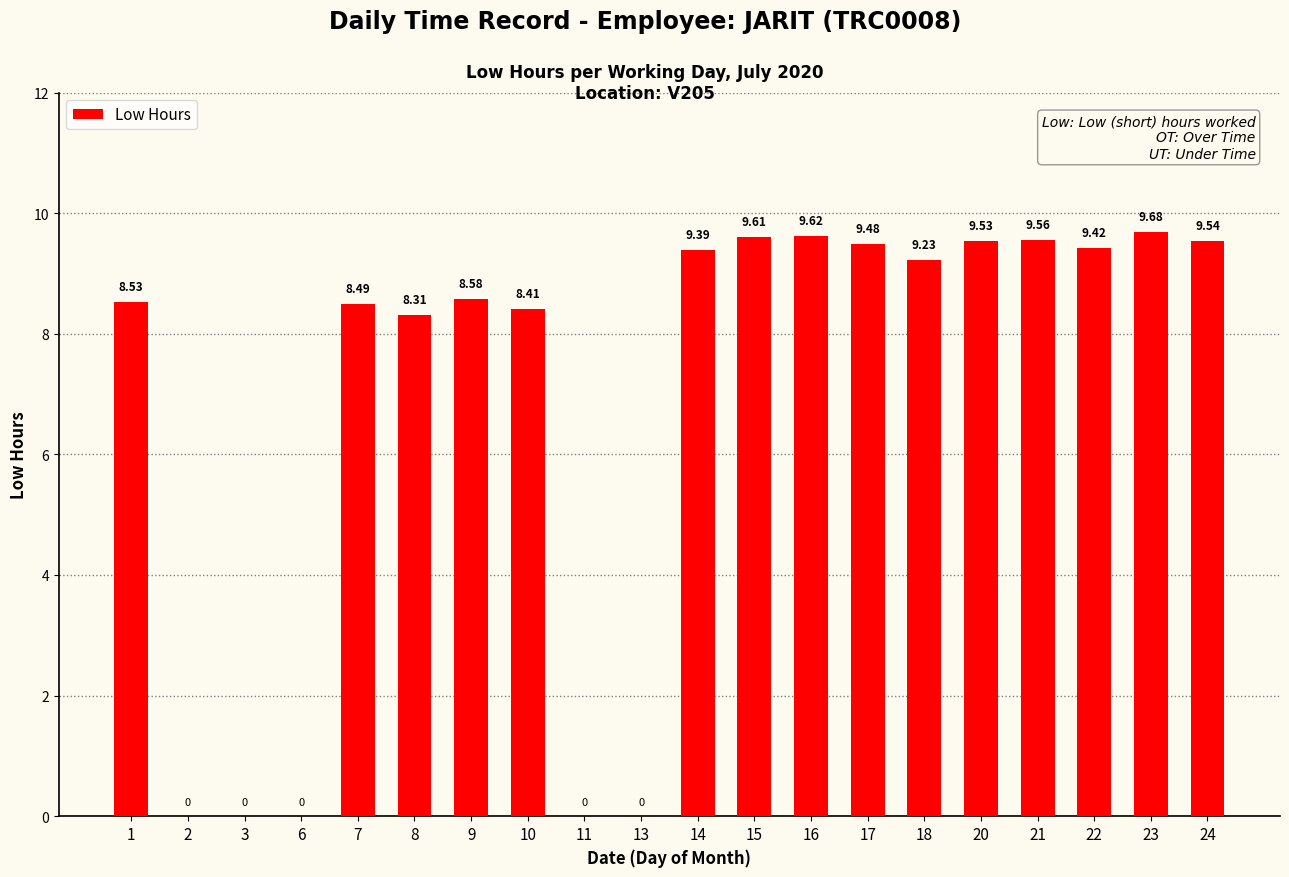

What is the sum of all values?

137.4